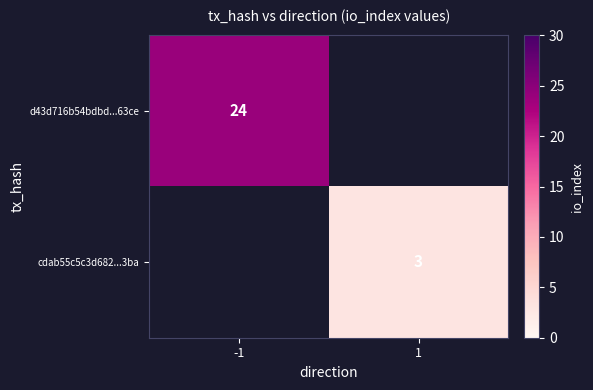

Which label corresponds to the smallest value in the chart?

1